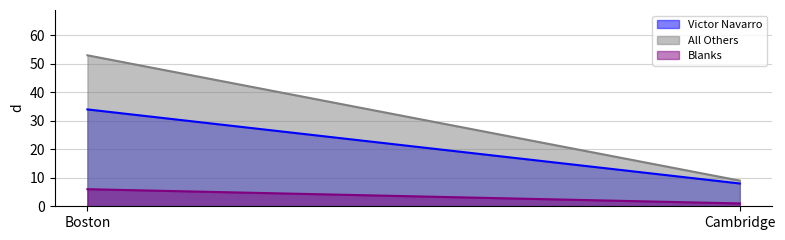

What is the average value of the All Others series?

31